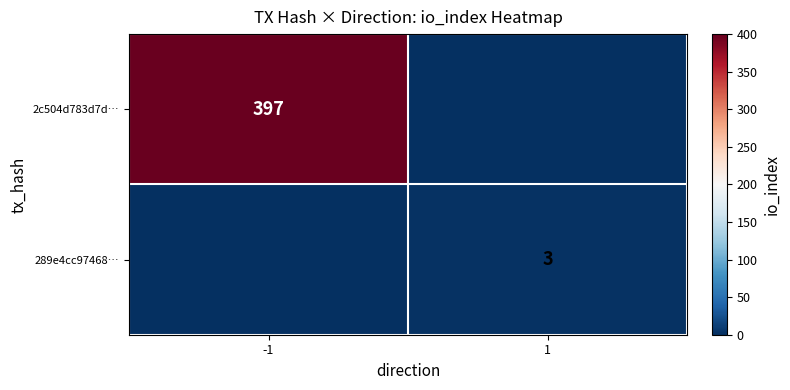

Is it true that 2c504d783d7d… equals 679 at -1?

False